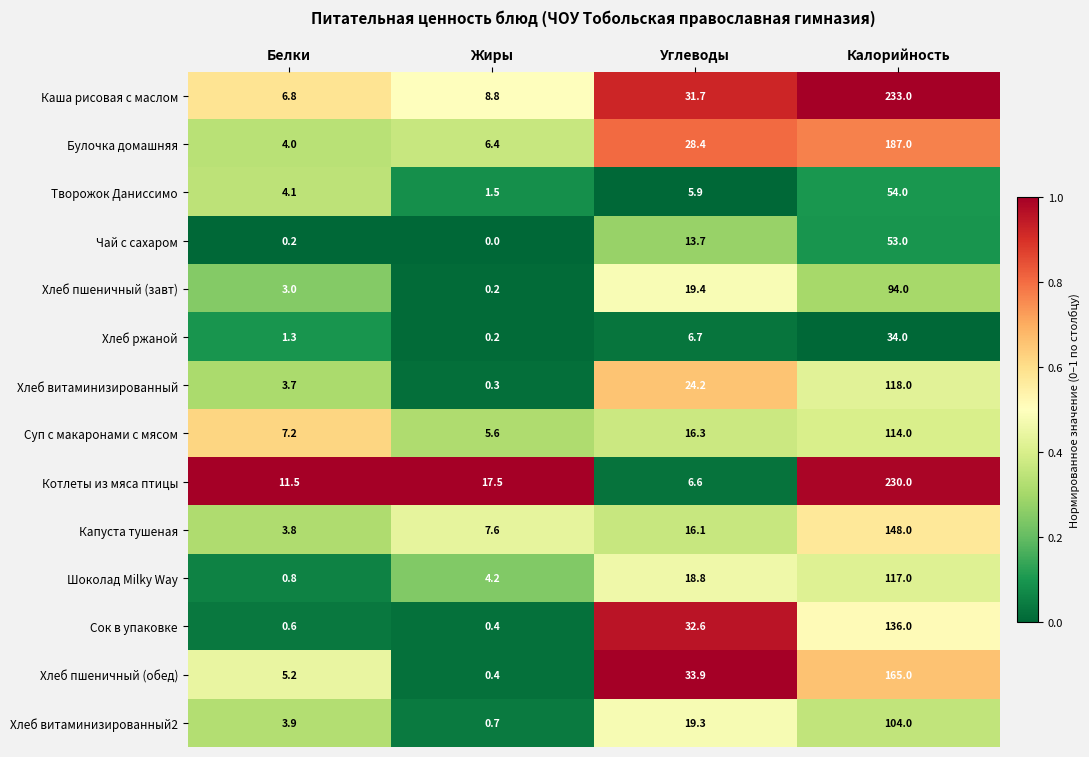

How many data points does each series have?

4